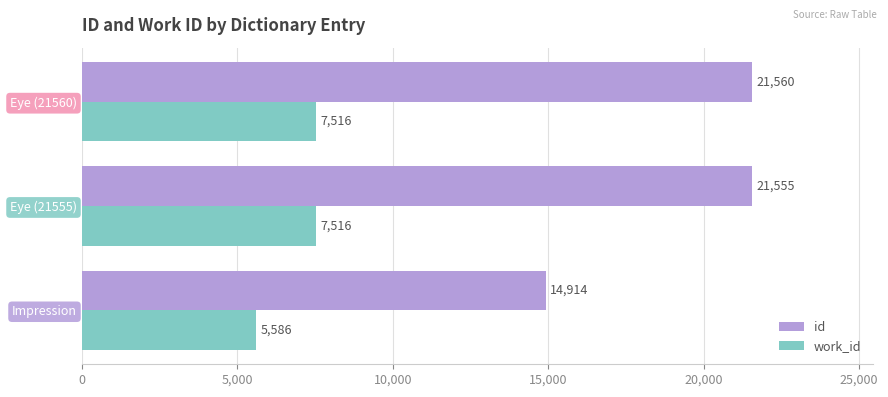

At which label is id closest to 18237?

Eye (21555)